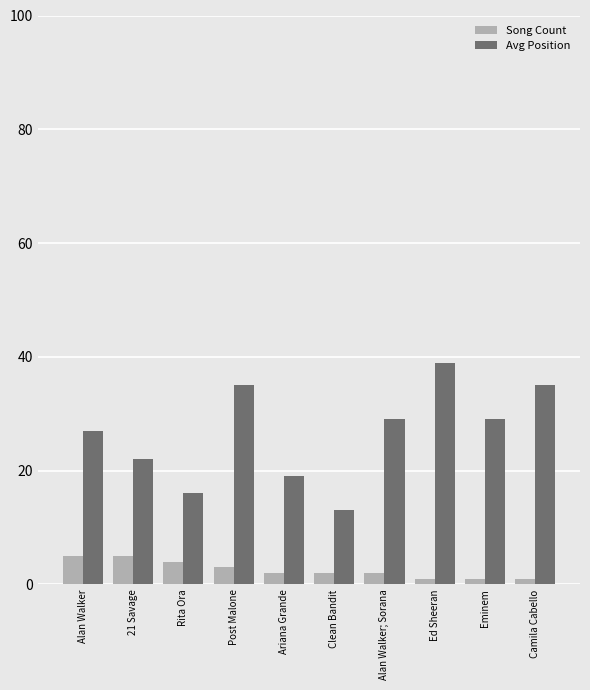

Read the Avg Position value at Alan Walker, to the nearest 5.

25